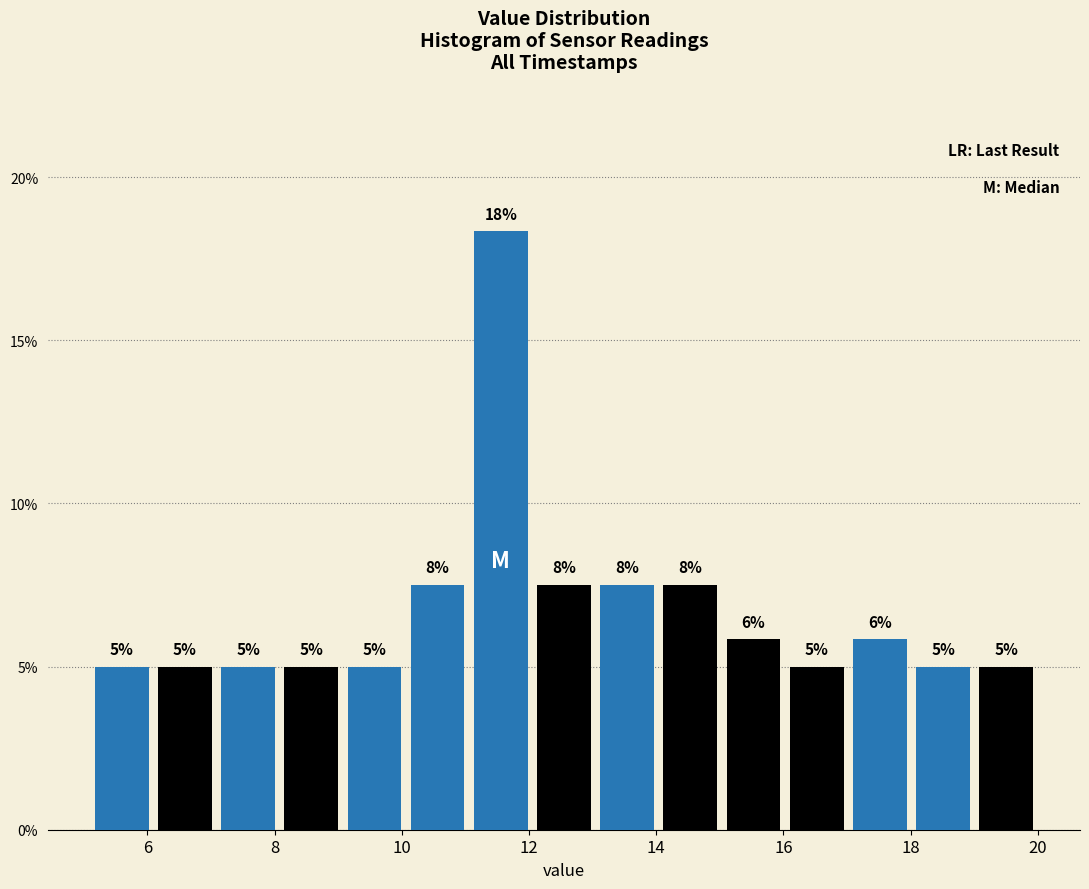

Which range on the x-axis has the tallest bar?

11.0 to 12.0